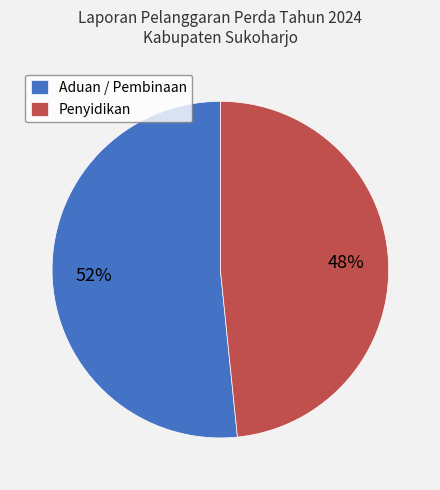

Is the sum of Penyidikan and Aduan / Pembinaan greater than half?

Yes